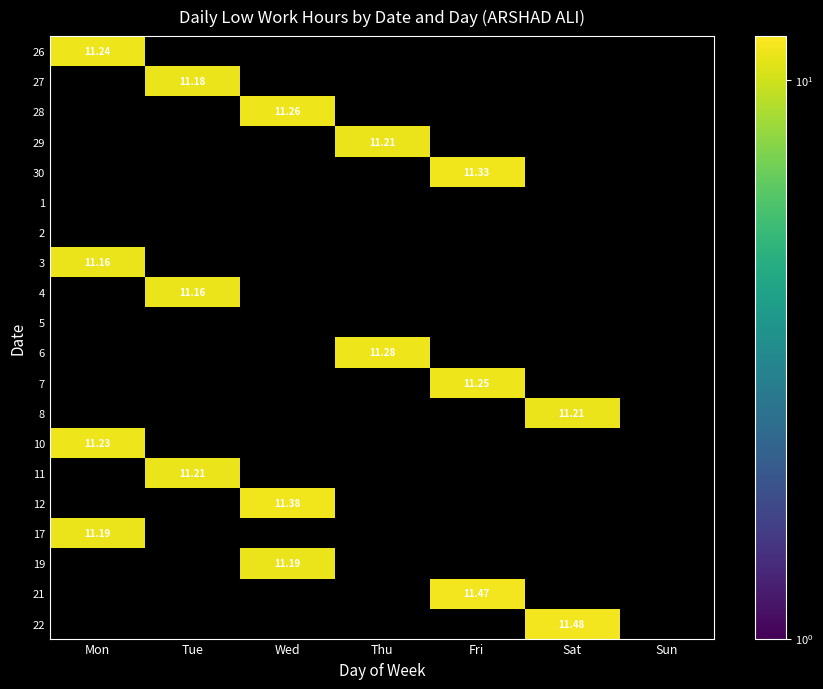

How many series are shown in this chart?

20